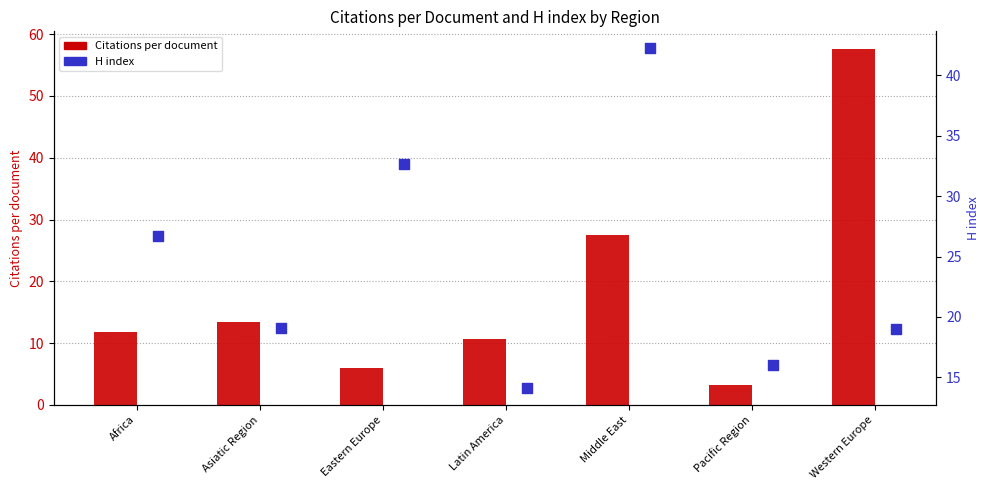

Which series has the largest Y range (max minus min)?

Citations per document